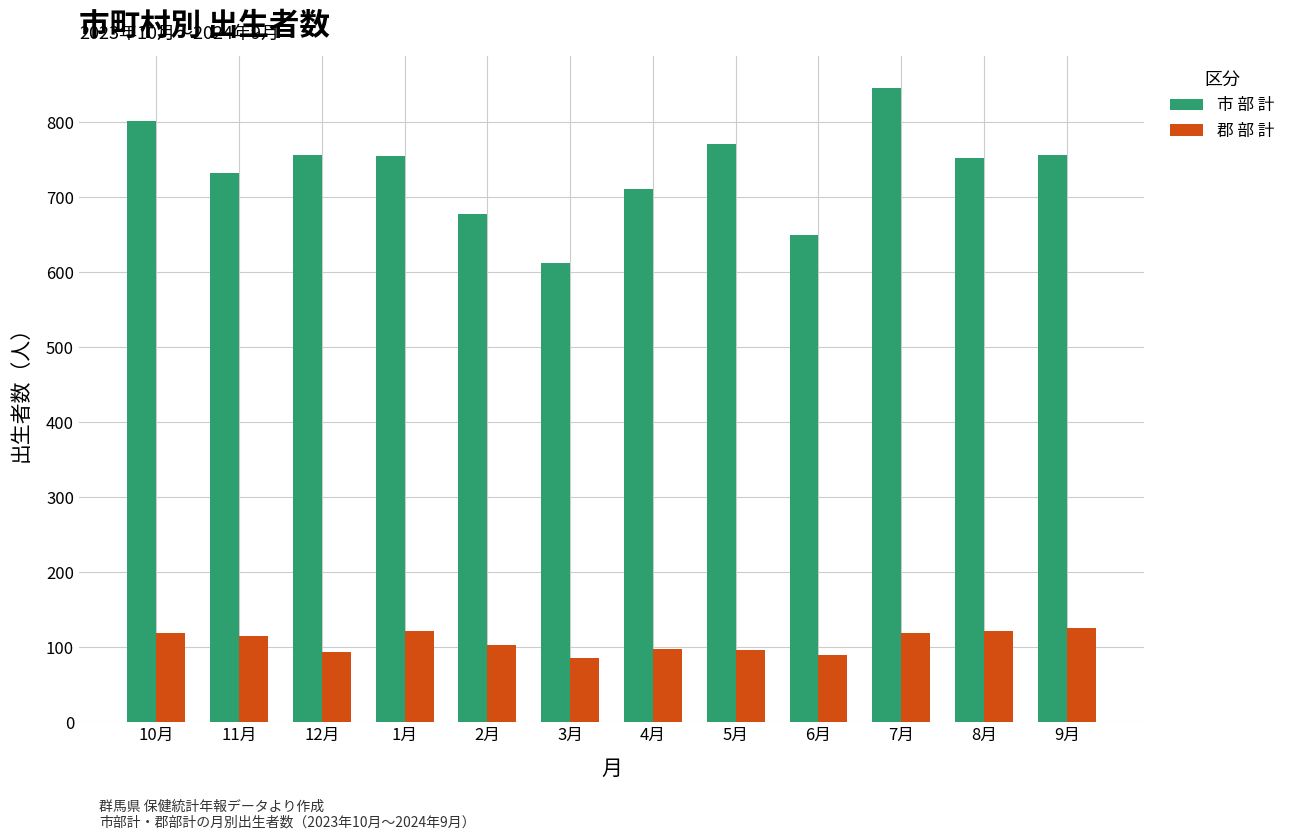

Which series has the largest total across all categories?

市 部 計